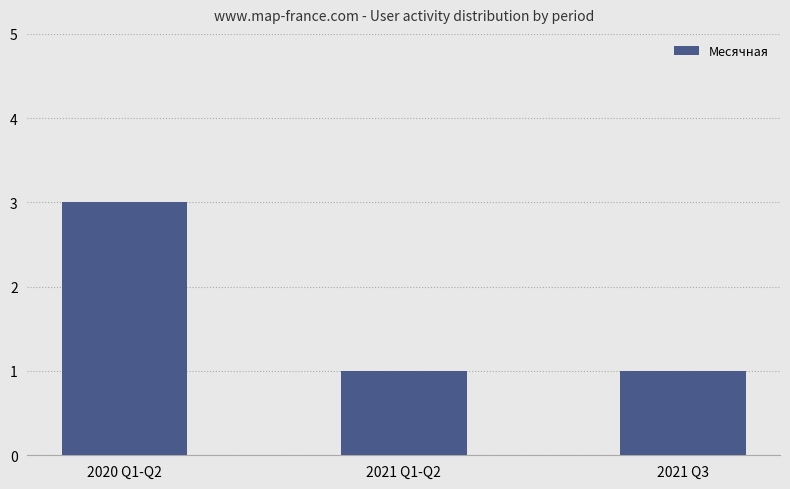

What is the label of the 1st bar from the right?

2021 Q3